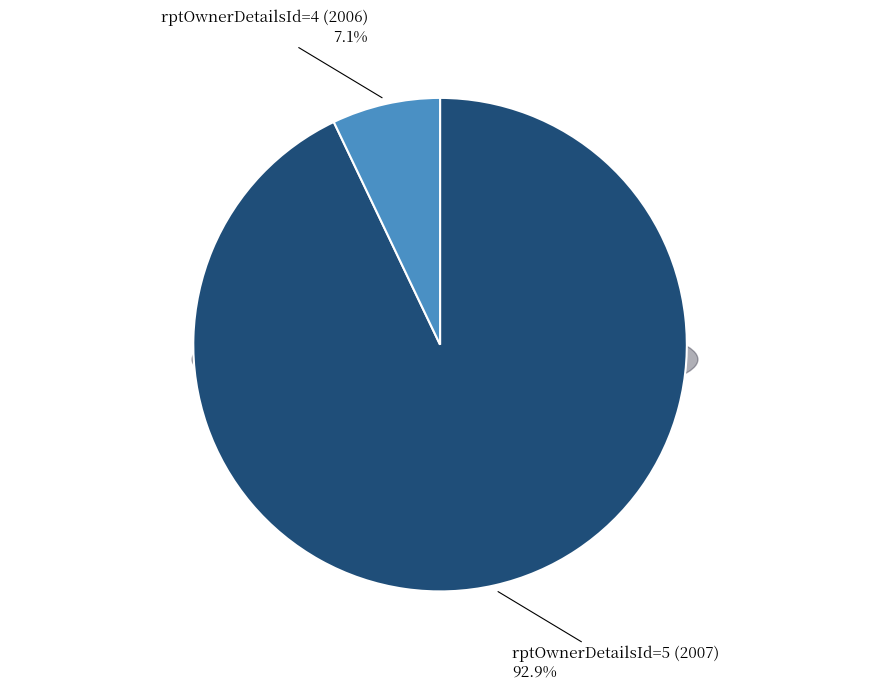

How many segments does this pie chart have?

2